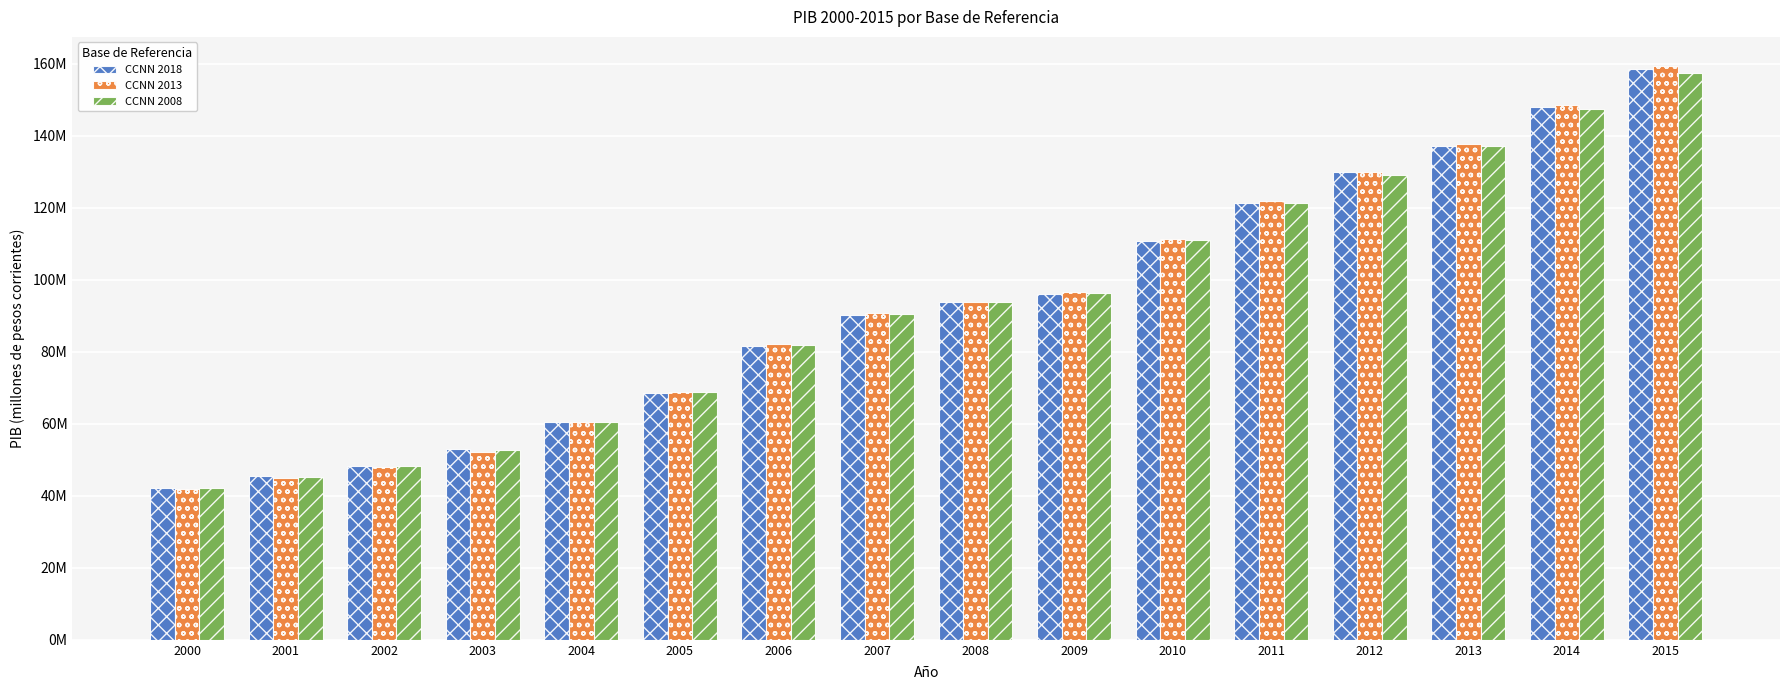

What are all the series names shown in the legend?

CCNN 2018, CCNN 2013, CCNN 2008